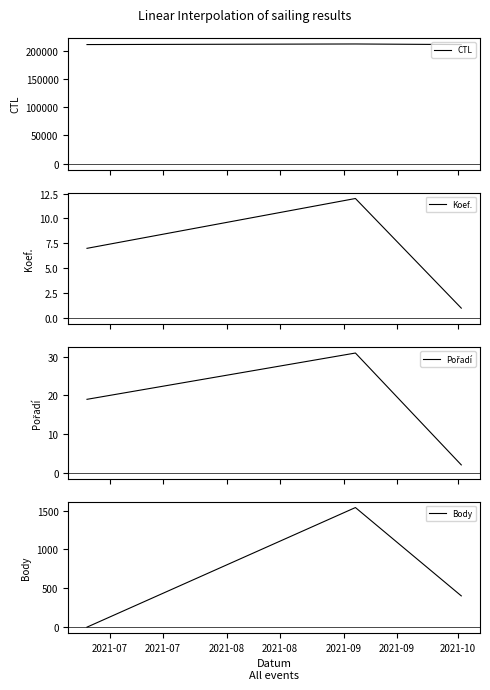

True or false: Body has a value of 872 at 2021-07.

False